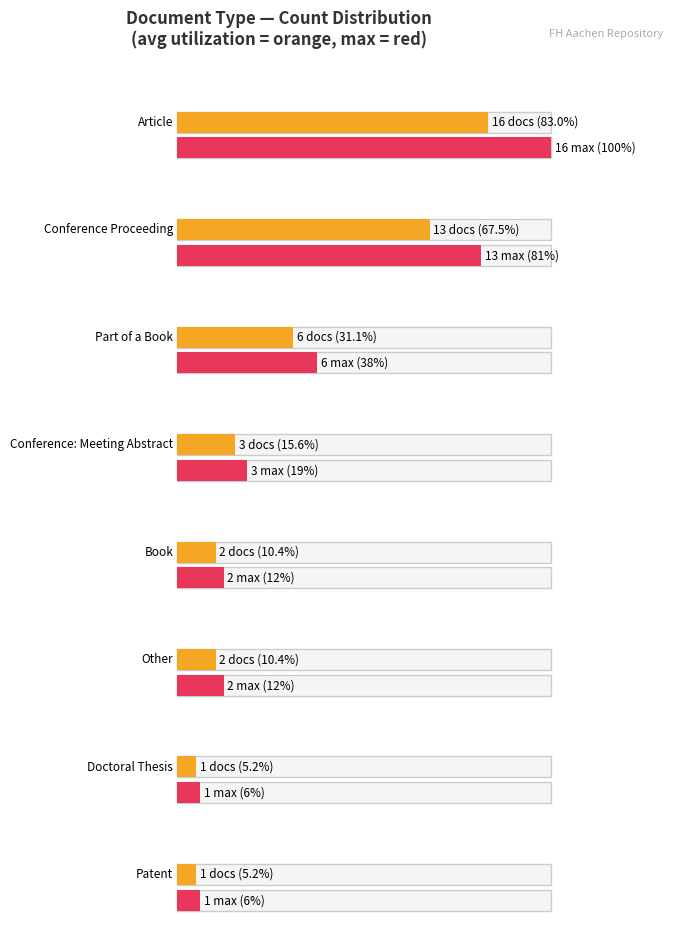

Rank the categories by value from highest to lowest.

Article, Conference Proceeding, Part of a Book, Conference: Meeting Abstract, Book, Other, Doctoral Thesis, Patent